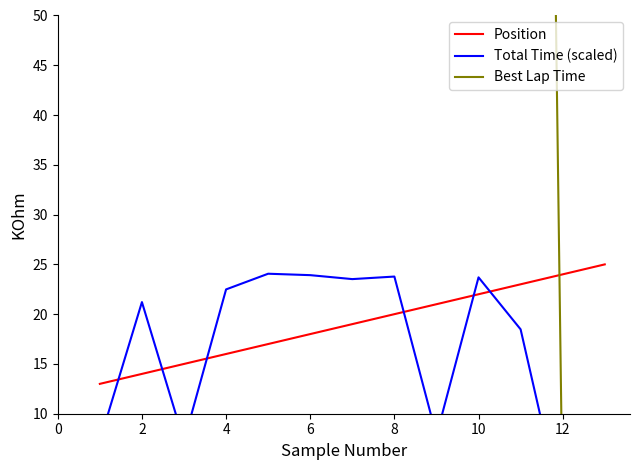

The Position series shows 7 at 4. True or false?

False